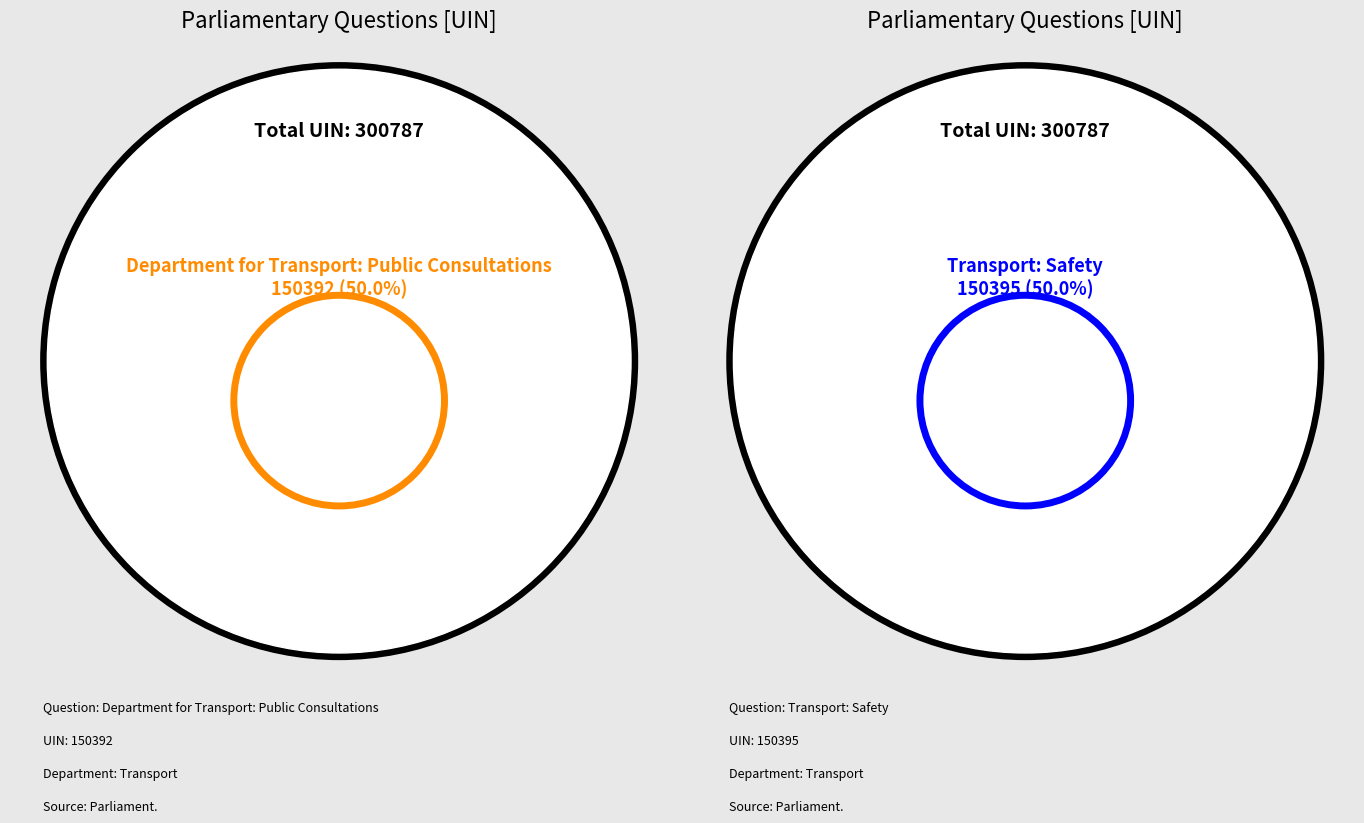

What percentage is the Transport: Safety slice, to the nearest percent?

50%